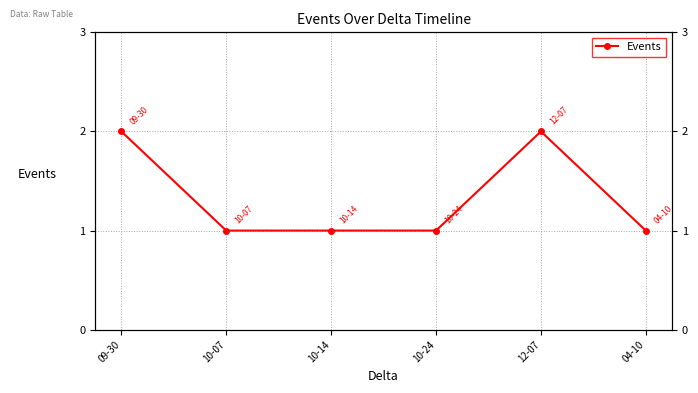

What position from the right is 09-30?

6